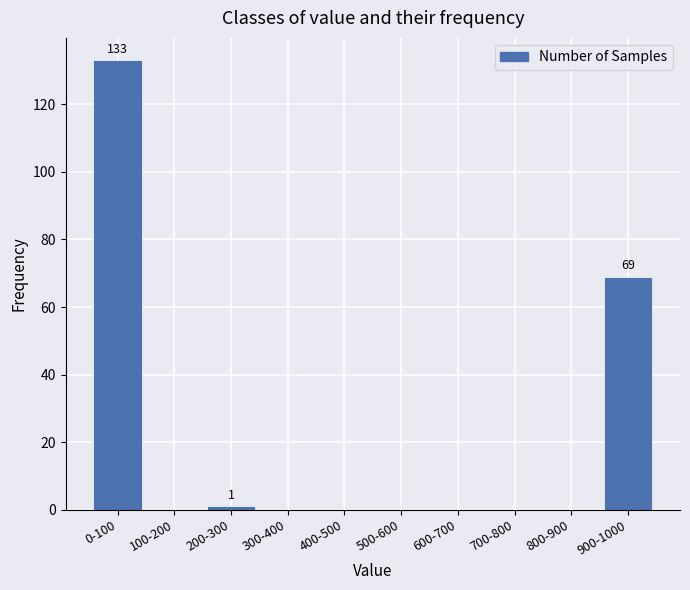

Reading right to left, list all the values displayed in this chart.

900-1000=69	800-900=0	700-800=0	600-700=0	500-600=0	400-500=0	300-400=0	200-300=1	100-200=0	0-100=133